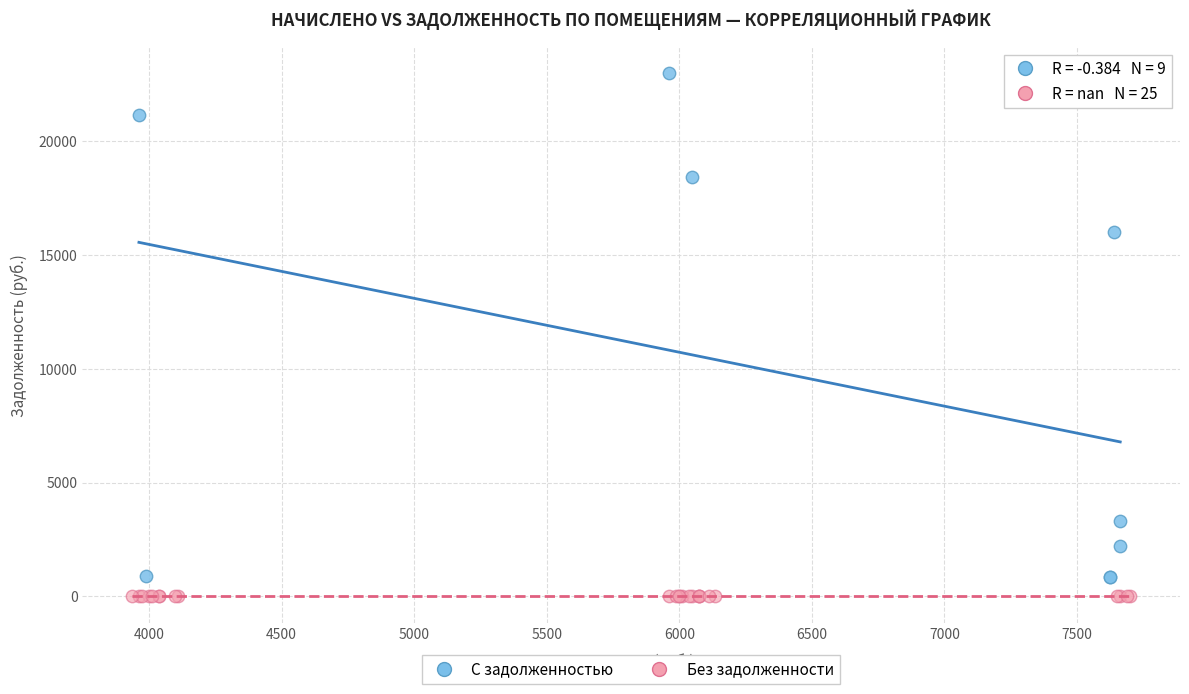

Which series contains the highest Y value?

С задолженностью